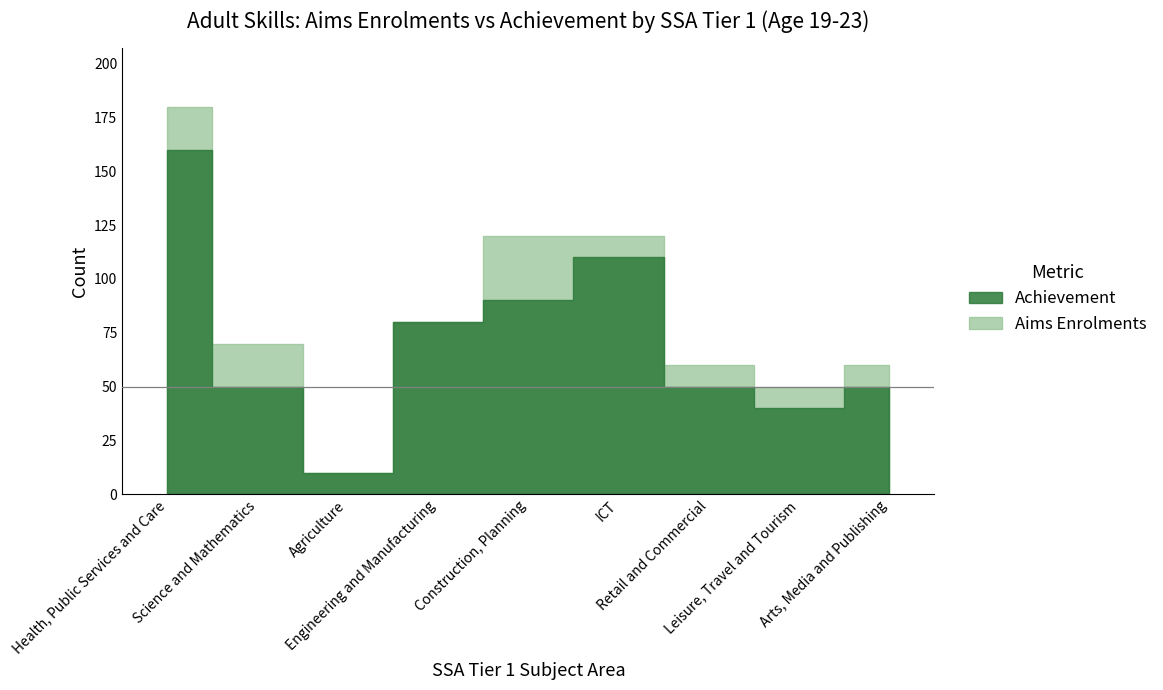

How many lines are shown in the chart?

2